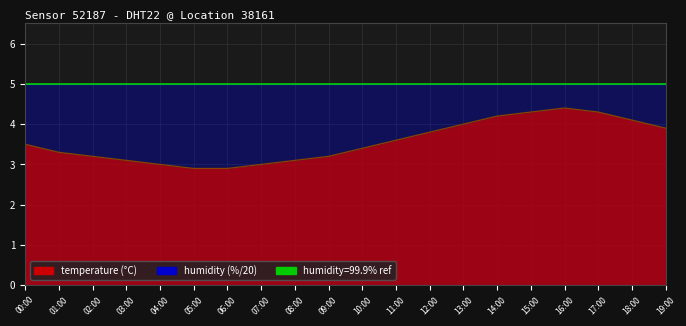

What is the minimum value shown in the chart?

2.9